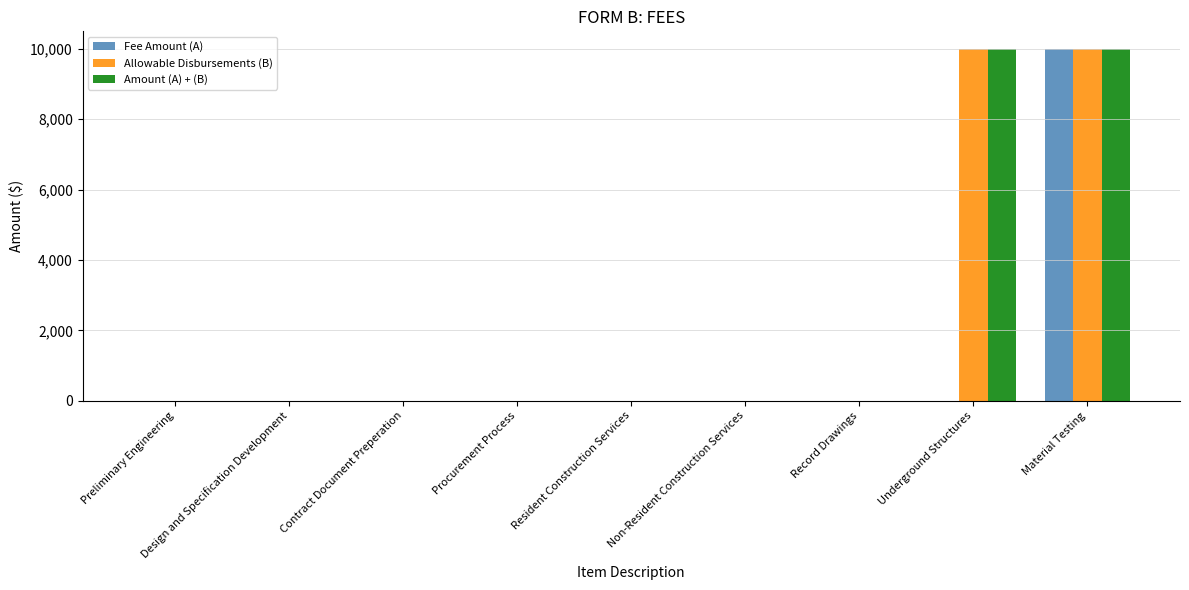

What is the highest value of the Fee Amount (A) series?

10000